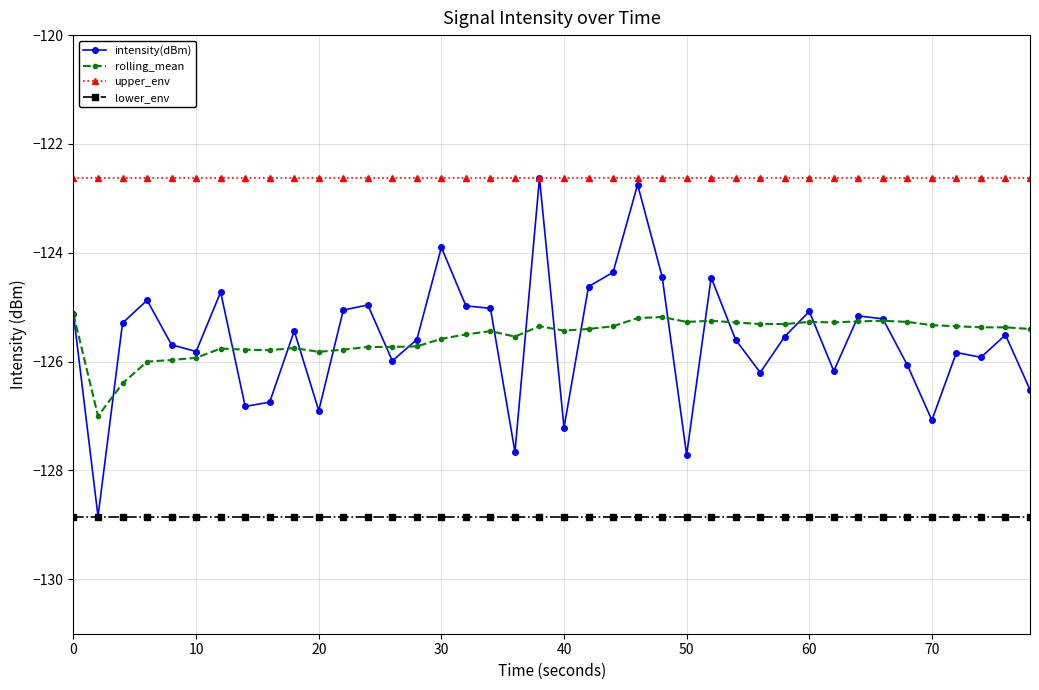

How many lines are shown in the chart?

4